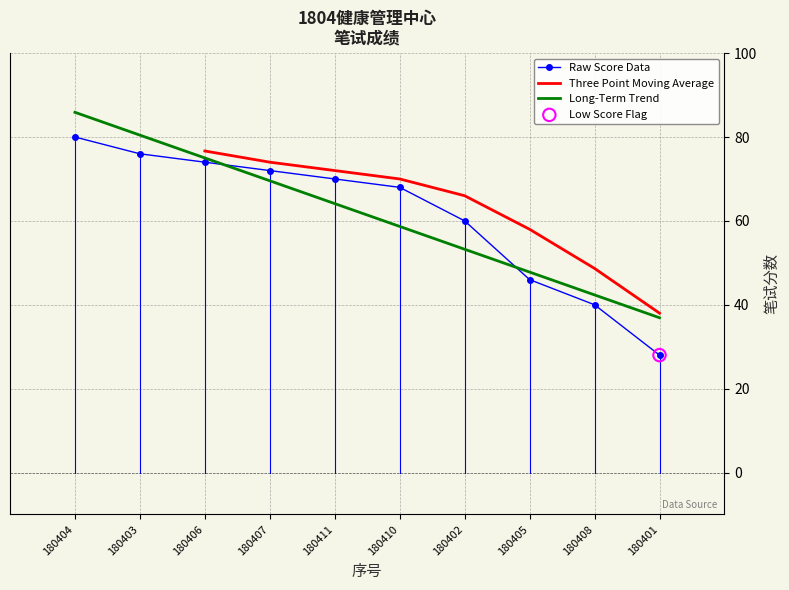

What is the change in value from 180405 to 180401?

-18